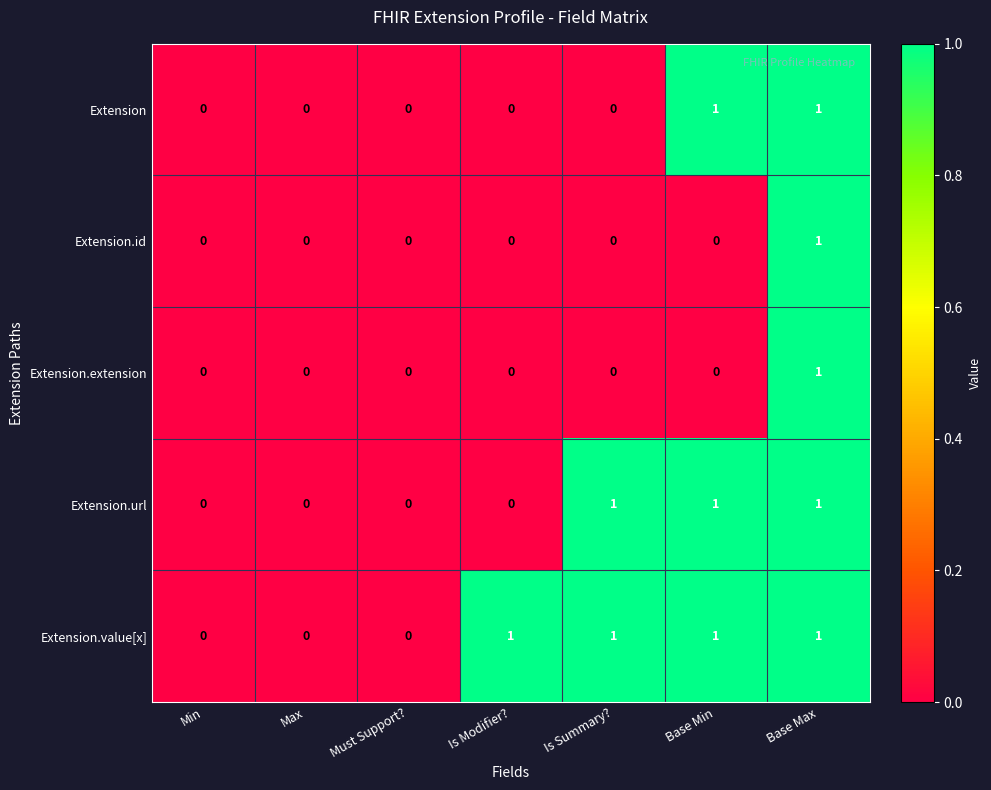

How many data points does each series have?

7